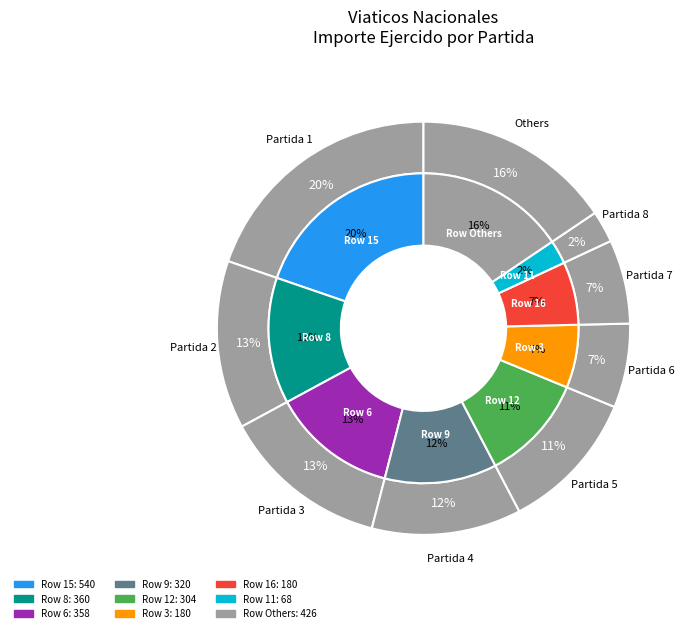

Does 12 represent more than half of the total?

No